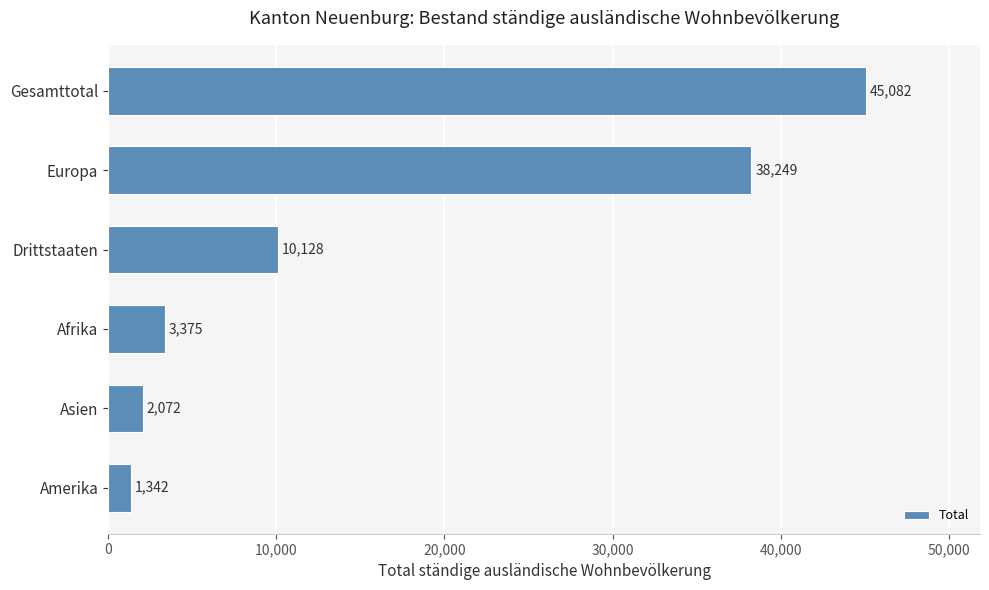

True or false: the data shows 2072 at Asien.

True